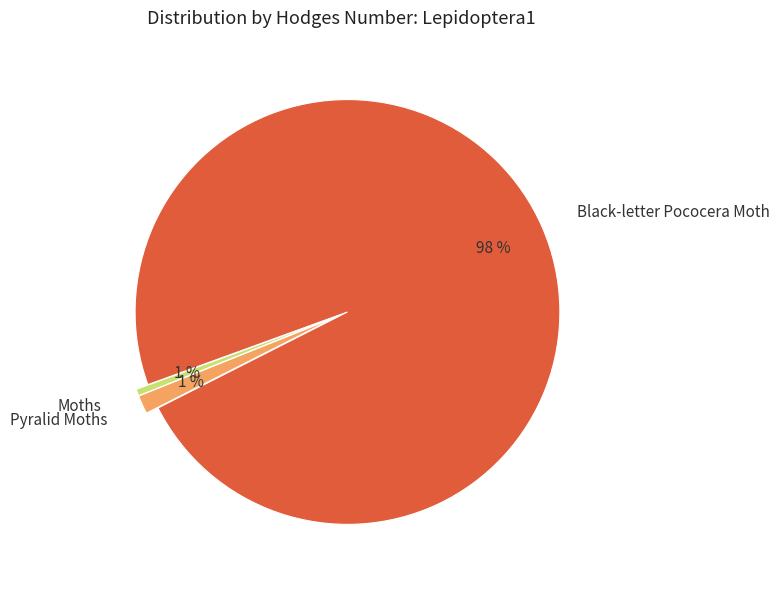

Do Black-letter Pococera Moth and Moths together represent more than half of the pie?

Yes